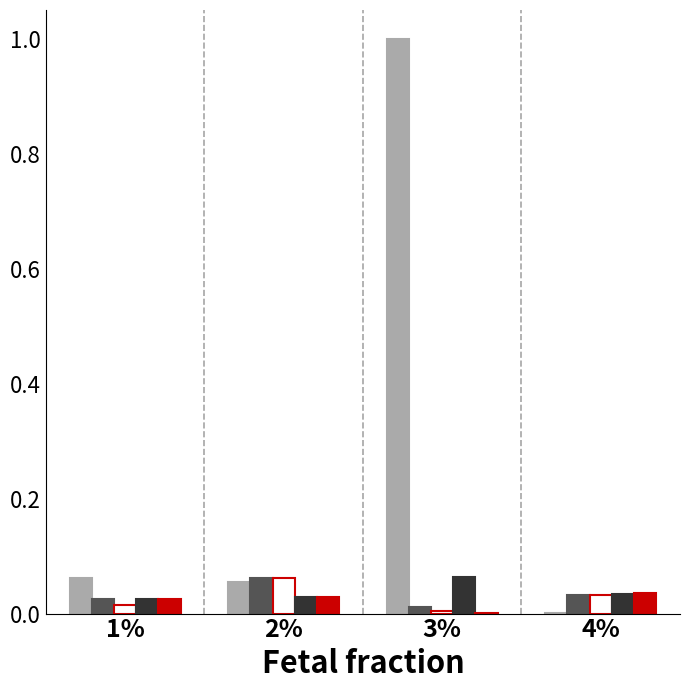

At which category is the sum across all series the highest?

3%